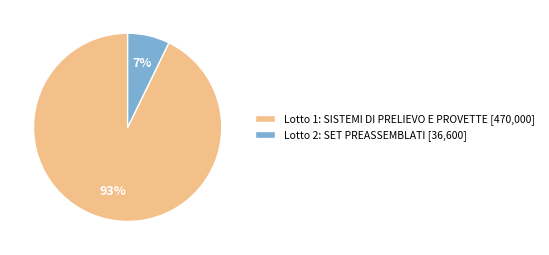

Between Lotto 1: SISTEMI DI PRELIEVO E PROVETTE [470,000] and Lotto 2: SET PREASSEMBLATI [36,600], which is larger?

Lotto 1: SISTEMI DI PRELIEVO E PROVETTE [470,000]